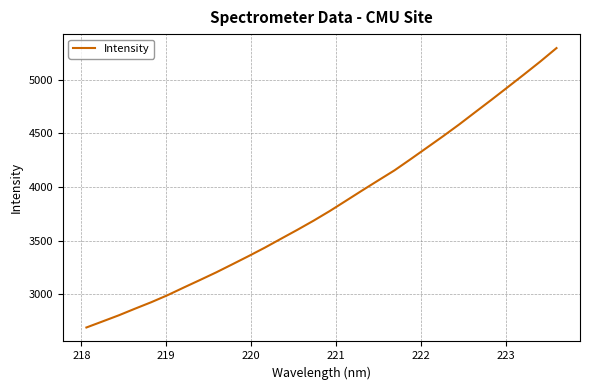

What is the difference between the maximum and minimum values?

2601.8